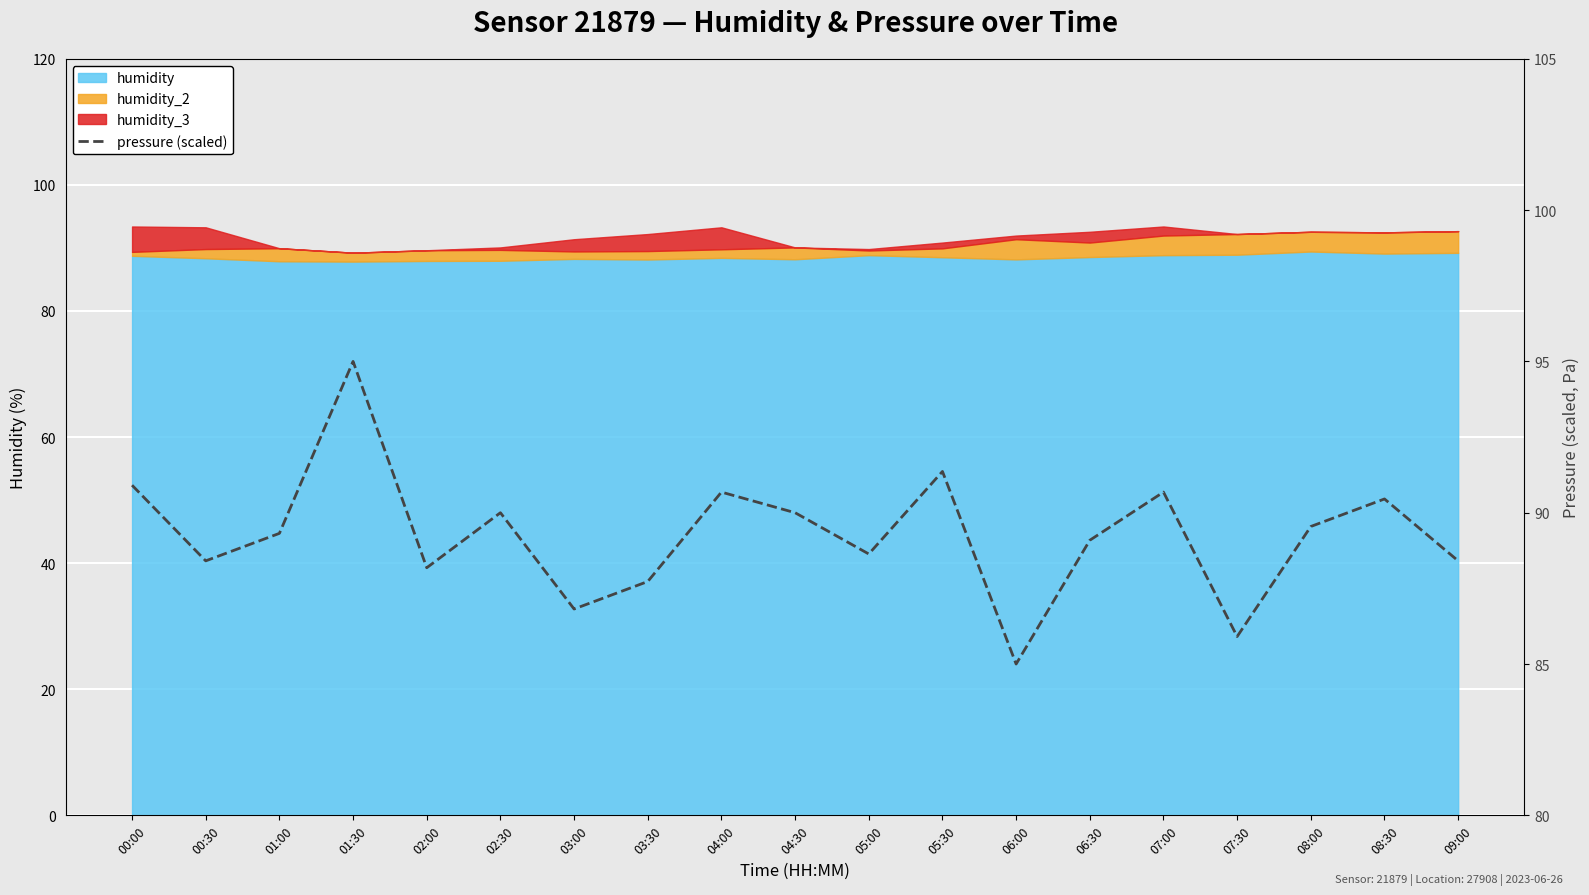

What is the greatest value displayed?

95.0